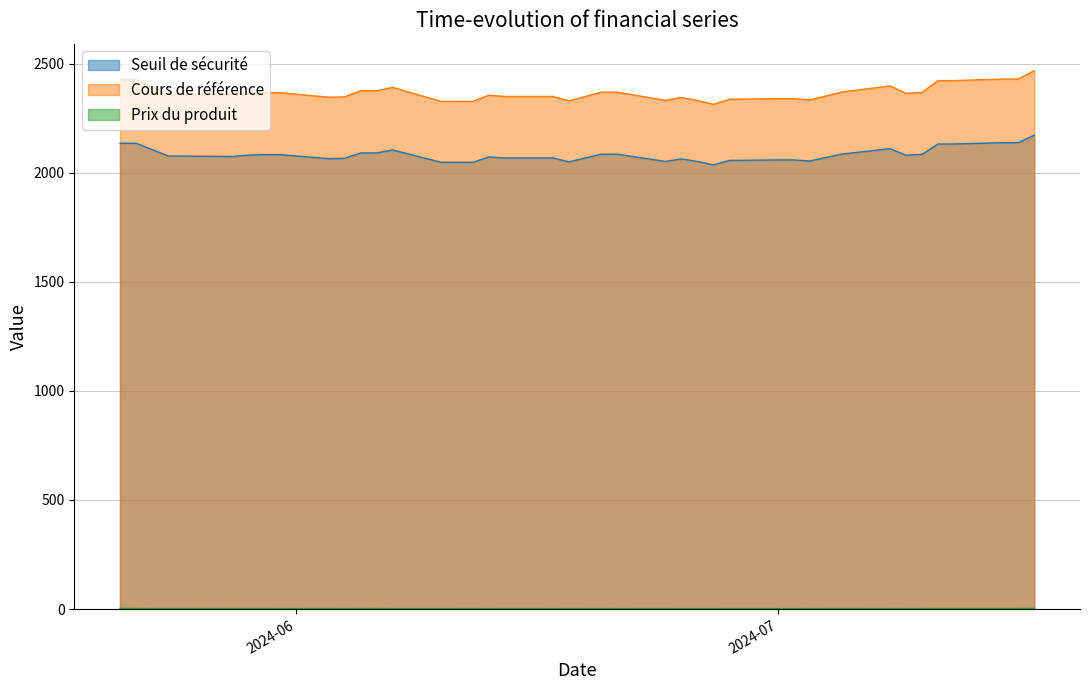

Reading left to right, transcribe all the data shown in this chart.

Seuil de sécurité: 2024-07-17=2171.7	2024-07-16=2137.4	2024-07-15=2137.4	2024-07-12=2131.3	2024-07-11=2131.3	2024-07-10=2083.8	2024-07-09=2079.9	2024-07-08=2110.0	2024-07-05=2085.1	2024-07-03=2053.4	2024-07-02=2058.2	2024-07-01=2058.2	2024-06-28=2056.2	2024-06-27=2035.6	2024-06-26=2051.1	2024-06-25=2063.1	2024-06-24=2051.5	2024-06-21=2084.7	2024-06-20=2084.7	2024-06-18=2049.5	2024-06-17=2067.2	2024-06-14=2067.2	2024-06-13=2072.2	2024-06-12=2047.4	2024-06-11=2047.4	2024-06-10=2047.8	2024-06-07=2104.0	2024-06-06=2090.4	2024-06-05=2090.4	2024-06-04=2065.7	2024-06-03=2064.3	2024-05-31=2082.5	2024-05-30=2082.5	2024-05-29=2080.4	2024-05-28=2074.1	2024-05-24=2076.5	2024-05-23=2105.8	2024-05-22=2134.8	2024-05-21=2134.8
Cours de référence: 2024-07-17=2467.8	2024-07-16=2428.9	2024-07-15=2428.9	2024-07-12=2421.9	2024-07-11=2421.9	2024-07-10=2367.9	2024-07-09=2363.5	2024-07-08=2397.7	2024-07-05=2369.4	2024-07-03=2333.4	2024-07-02=2338.9	2024-07-01=2338.9	2024-06-28=2336.6	2024-06-27=2313.2	2024-06-26=2330.8	2024-06-25=2344.4	2024-06-24=2331.2	2024-06-21=2369.0	2024-06-20=2369.0	2024-06-18=2329.0	2024-06-17=2349.1	2024-06-14=2349.1	2024-06-13=2354.8	2024-06-12=2326.6	2024-06-11=2326.6	2024-06-10=2327.0	2024-06-07=2390.9	2024-06-06=2375.5	2024-06-05=2375.5	2024-06-04=2347.4	2024-06-03=2345.8	2024-05-31=2366.5	2024-05-30=2366.5	2024-05-29=2364.1	2024-05-28=2356.9	2024-05-24=2359.7	2024-05-23=2392.9	2024-05-22=2425.9	2024-05-21=2425.9
Prix du produit: 2024-07-17=2.8	2024-07-16=2.8	2024-07-15=2.5	2024-07-12=2.5	2024-07-11=2.5	2024-07-10=2.2	2024-07-09=2.1	2024-07-08=2.1	2024-07-05=2.4	2024-07-03=2.2	2024-07-02=2.0	2024-07-01=2.0	2024-06-28=2.0	2024-06-27=2.0	2024-06-26=1.9	2024-06-25=2.0	2024-06-24=2.0	2024-06-21=2.0	2024-06-20=2.2	2024-06-18=2.1	2024-06-17=2.0	2024-06-14=2.1	2024-06-13=1.9	2024-06-12=2.2	2024-06-11=2.0	2024-06-10=2.0	2024-06-07=2.0	2024-06-06=2.5	2024-06-05=2.4	2024-06-04=2.2	2024-06-03=2.3	2024-05-31=2.2	2024-05-30=2.3	2024-05-29=2.3	2024-05-28=2.4	2024-05-24=2.3	2024-05-23=2.3	2024-05-22=2.7	2024-05-21=3.0